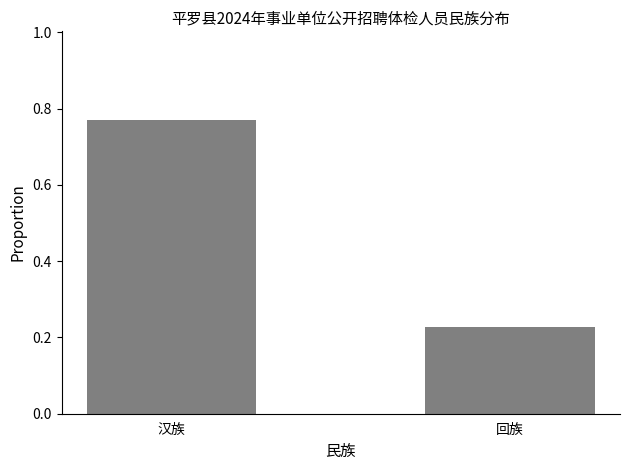

The value at 回族 is 0.4. True or false?

False